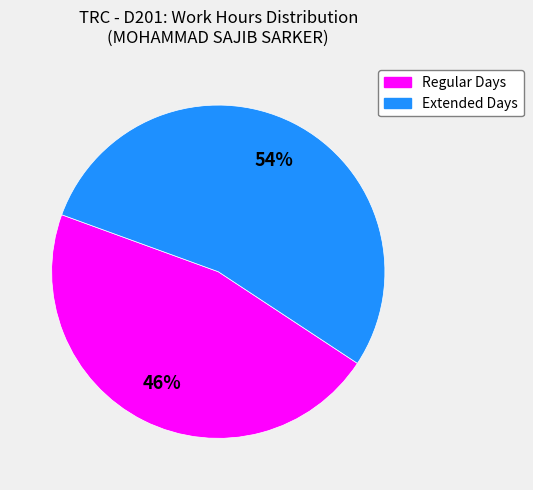

How many segments does this pie chart have?

2